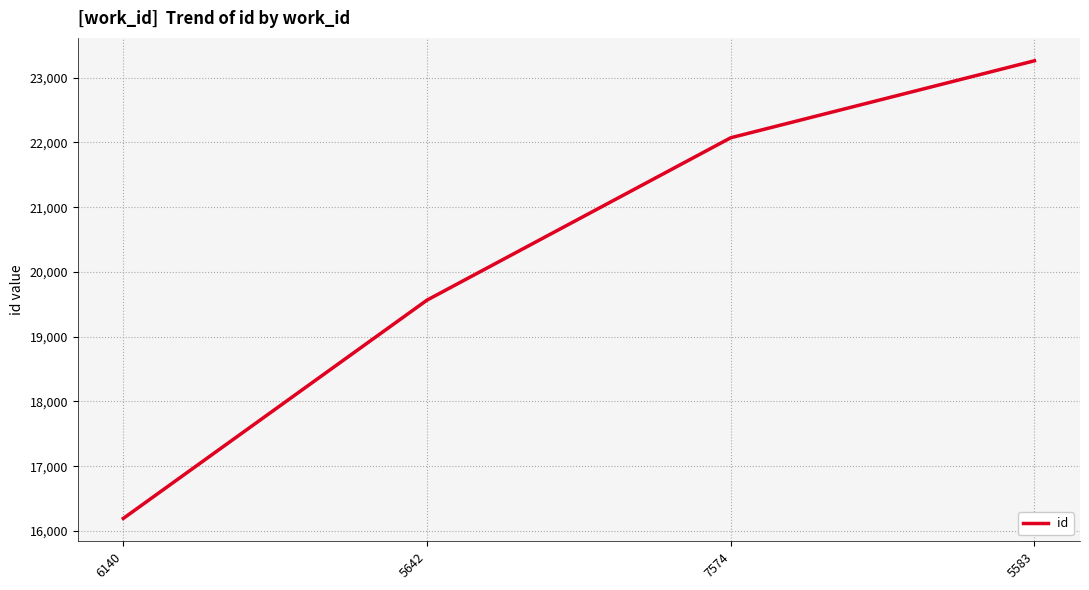

List the labels in order of value, largest first.

5583, 7574, 5642, 6140